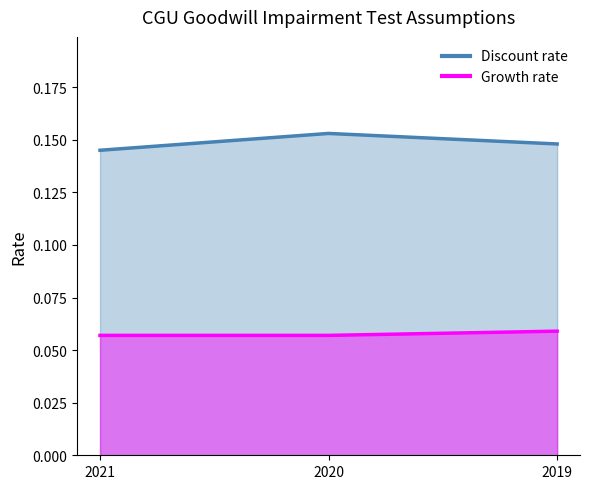

Which has a higher value, 2020 or 2019?

2020